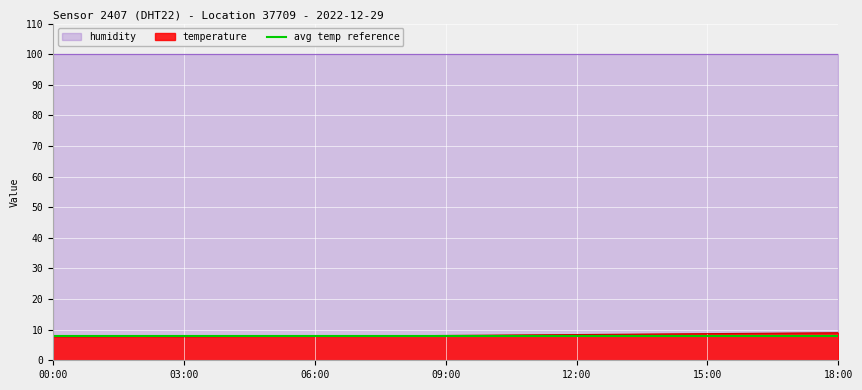

The humidity series shows 56.2 at 03:00. True or false?

False